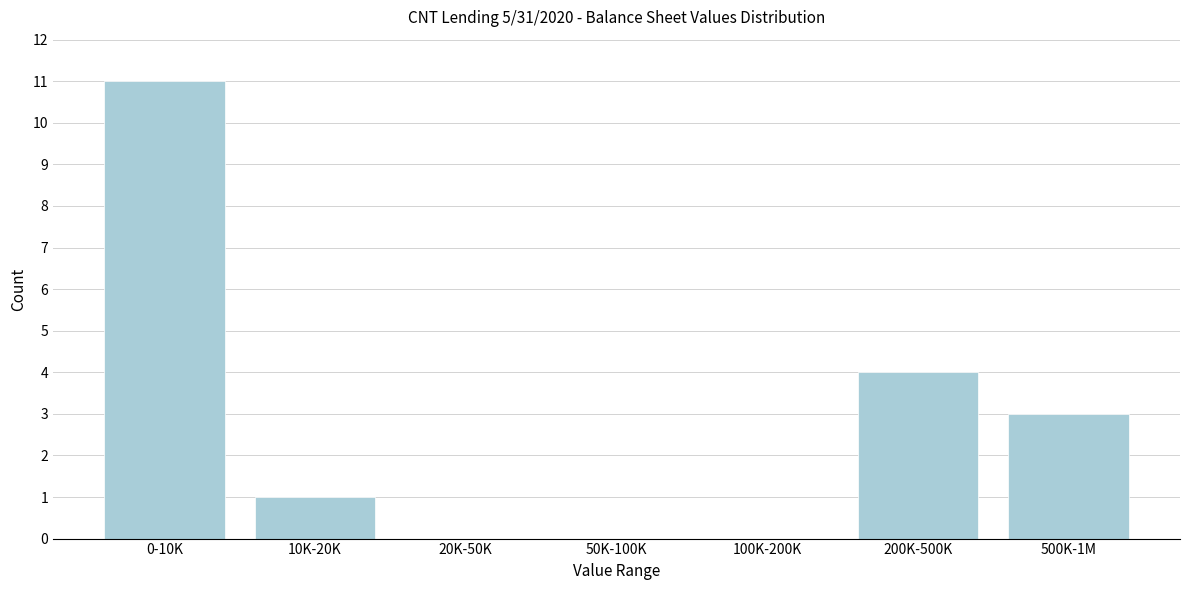

Reading left to right, extract all data points from this chart.

0-10K=11	10K-20K=1	20K-50K=0	50K-100K=0	100K-200K=0	200K-500K=4	500K-1M=3